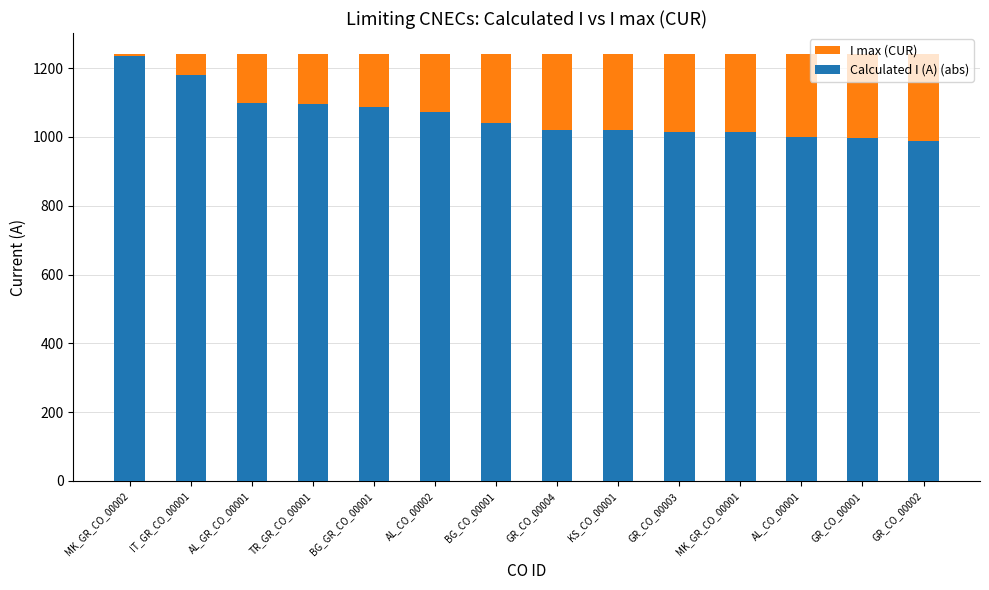

Reading left to right, list all the values displayed in this chart.

I max (CUR): MK_GR_CO_00002=1240	IT_GR_CO_00001=1240	AL_GR_CO_00001=1240	TR_GR_CO_00001=1240	BG_GR_CO_00001=1240	AL_CO_00002=1240	BG_CO_00001=1240	GR_CO_00004=1240	KS_CO_00001=1240	GR_CO_00003=1240	MK_GR_CO_00001=1240	AL_CO_00001=1240	GR_CO_00001=1240	GR_CO_00002=1240
Calculated I (A) (abs): MK_GR_CO_00002=1234	IT_GR_CO_00001=1179	AL_GR_CO_00001=1099	TR_GR_CO_00001=1096	BG_GR_CO_00001=1086	AL_CO_00002=1071	BG_CO_00001=1040	GR_CO_00004=1021	KS_CO_00001=1019	GR_CO_00003=1015	MK_GR_CO_00001=1013	AL_CO_00001=999	GR_CO_00001=997	GR_CO_00002=987